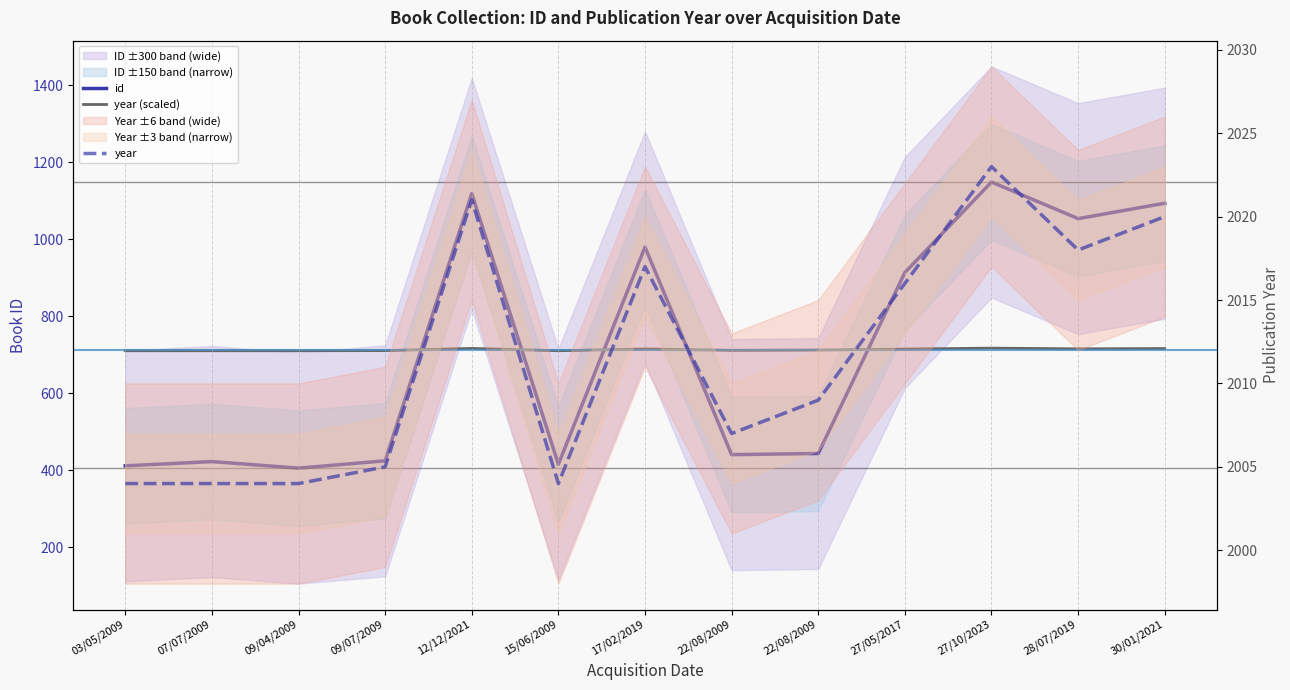

Which series has the largest range (max minus min)?

id